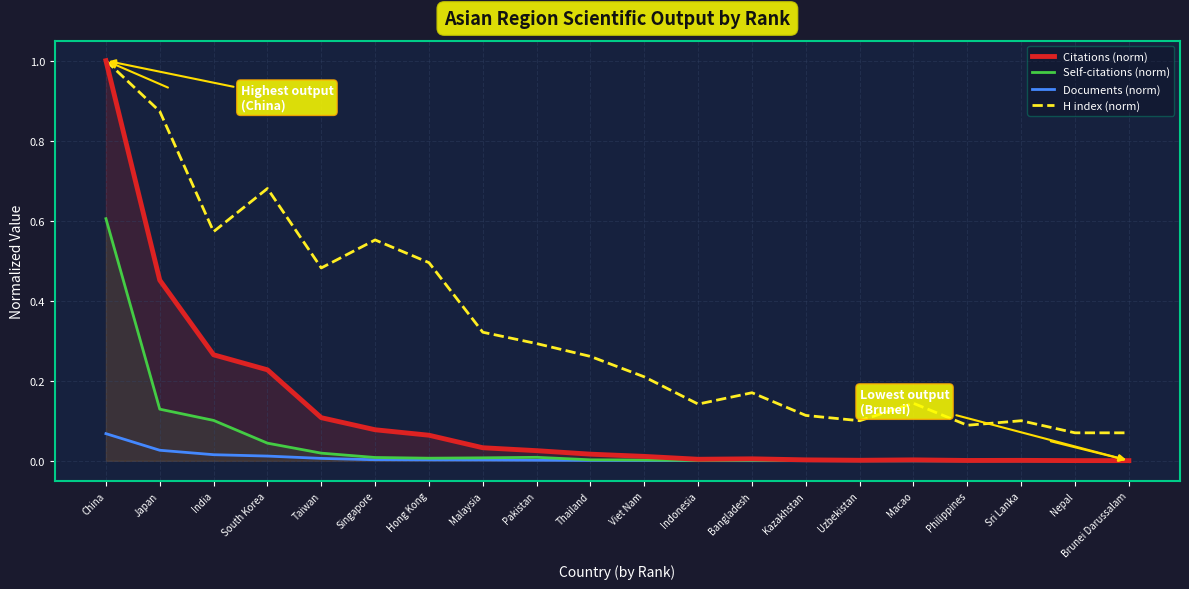

What is the average value of the H index (norm) series?

0.3